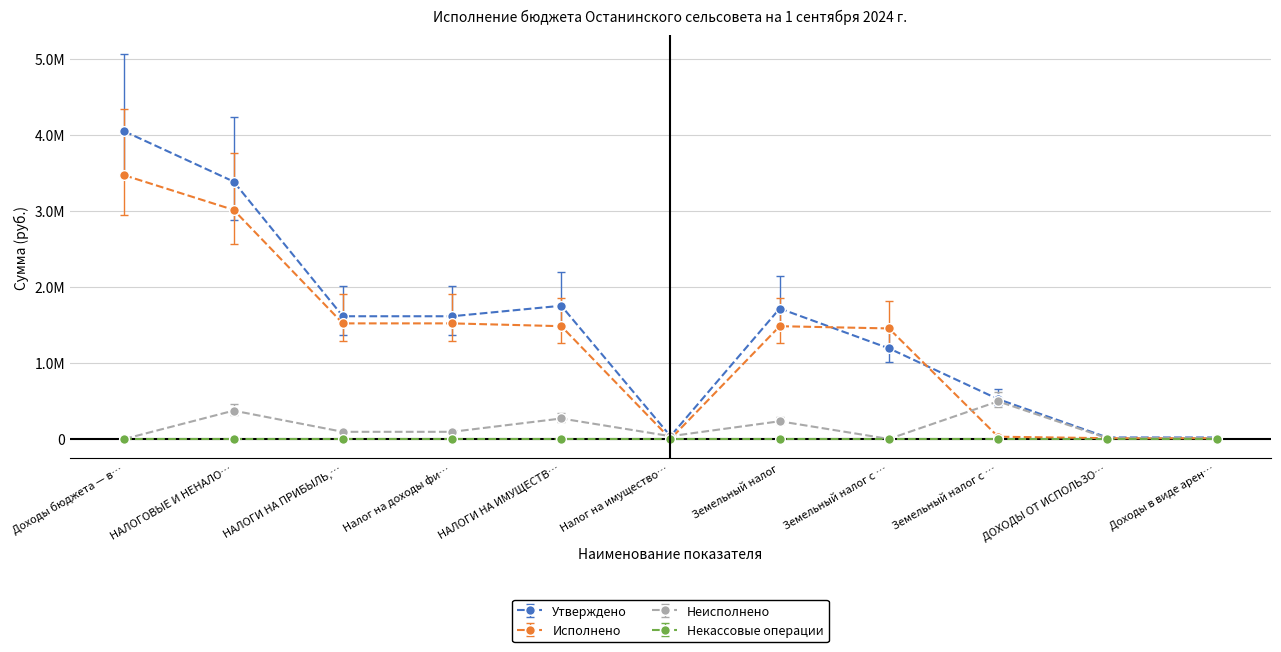

What are all the series names shown in the legend?

Утверждено, Исполнено, Неисполнено, Некассовые операции